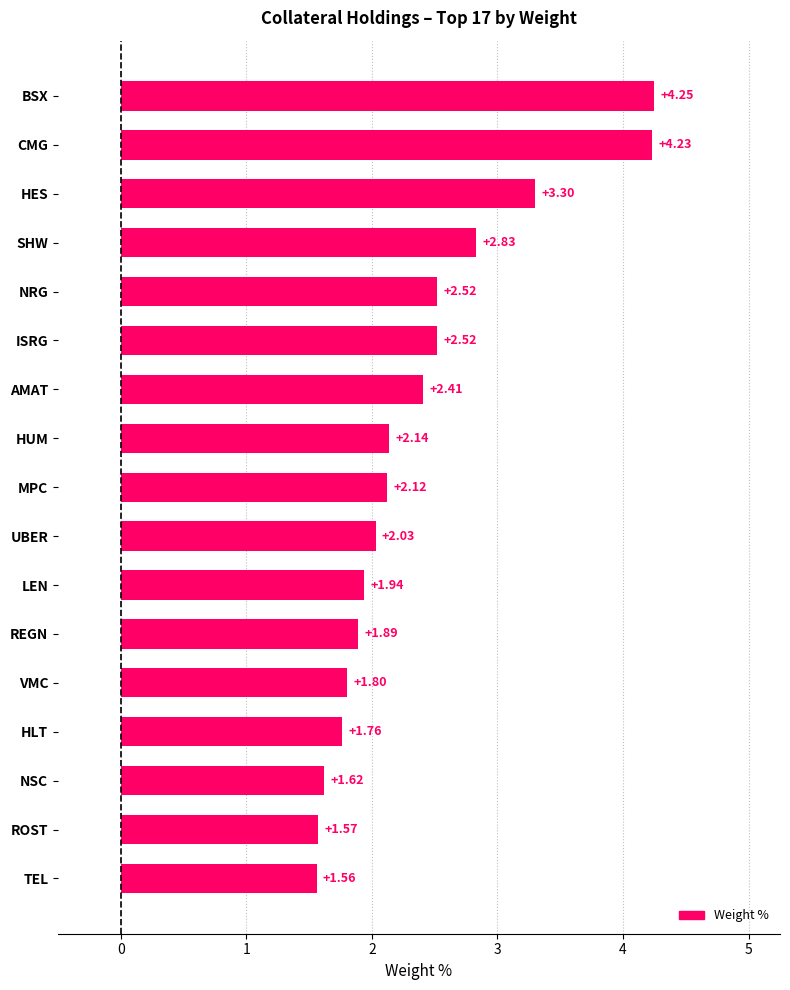

Where is the data nearest to the value 2?

UBER